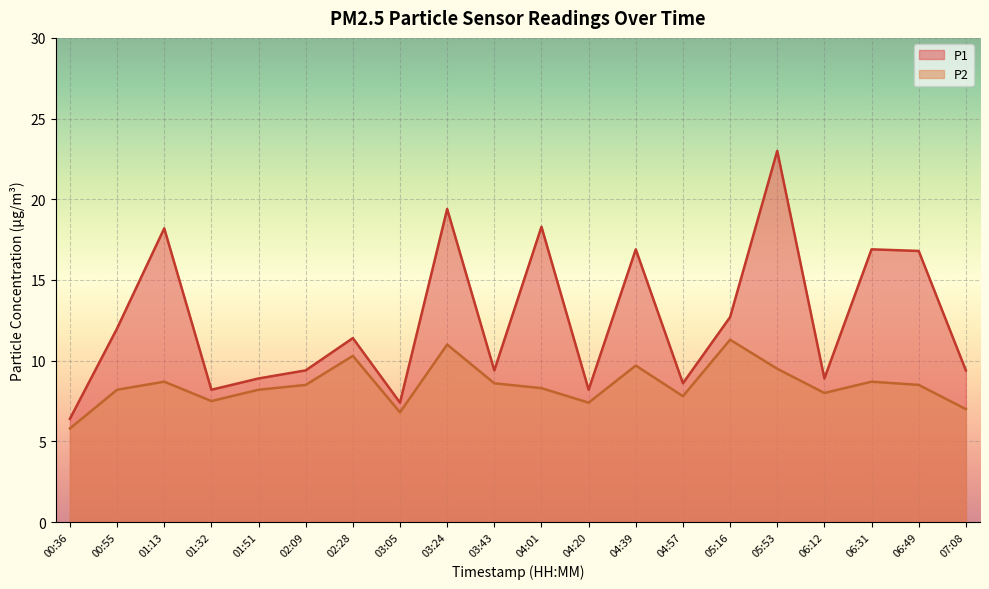

What is the difference between the P1 values at 00:55 and 03:24?

7.4